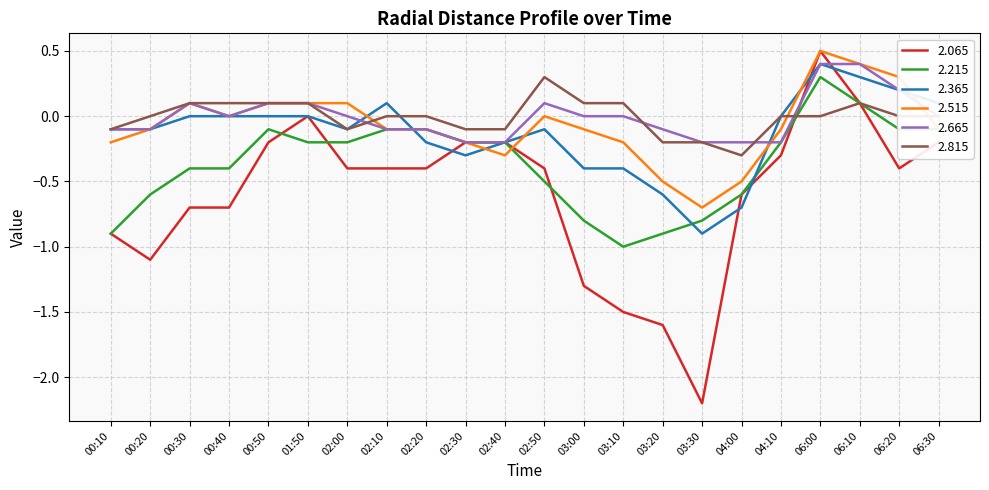

Is it true that 2.365 equals -0.0 at 00:10?

False